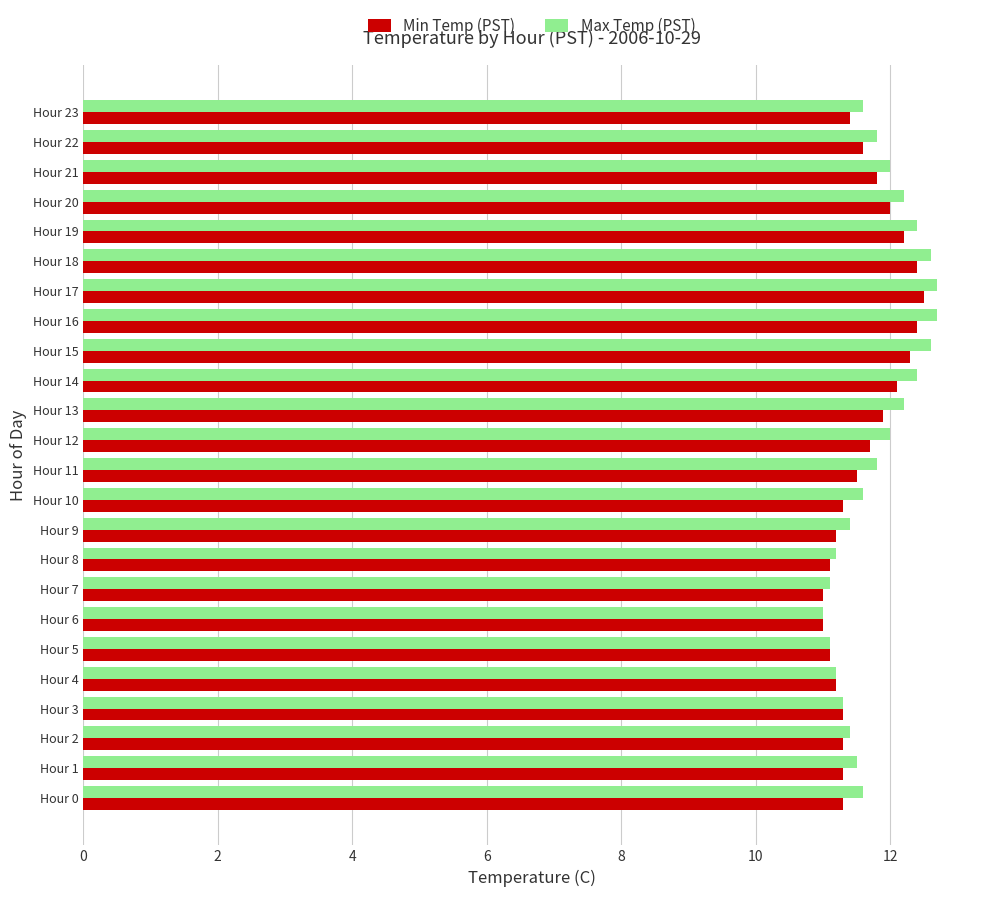

True or false: Max Temp (PST) has a value of 12.0 at Hour 21.

True